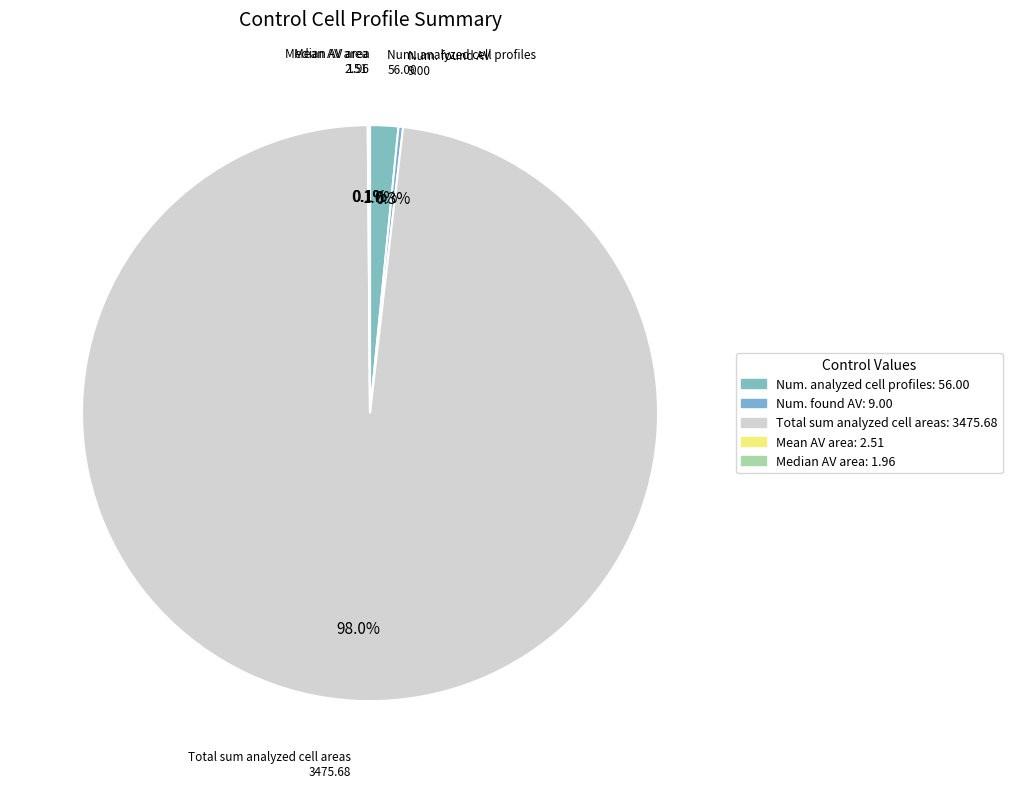

To the nearest percent, what percentage of the pie is Num. analyzed cell profiles?

2%